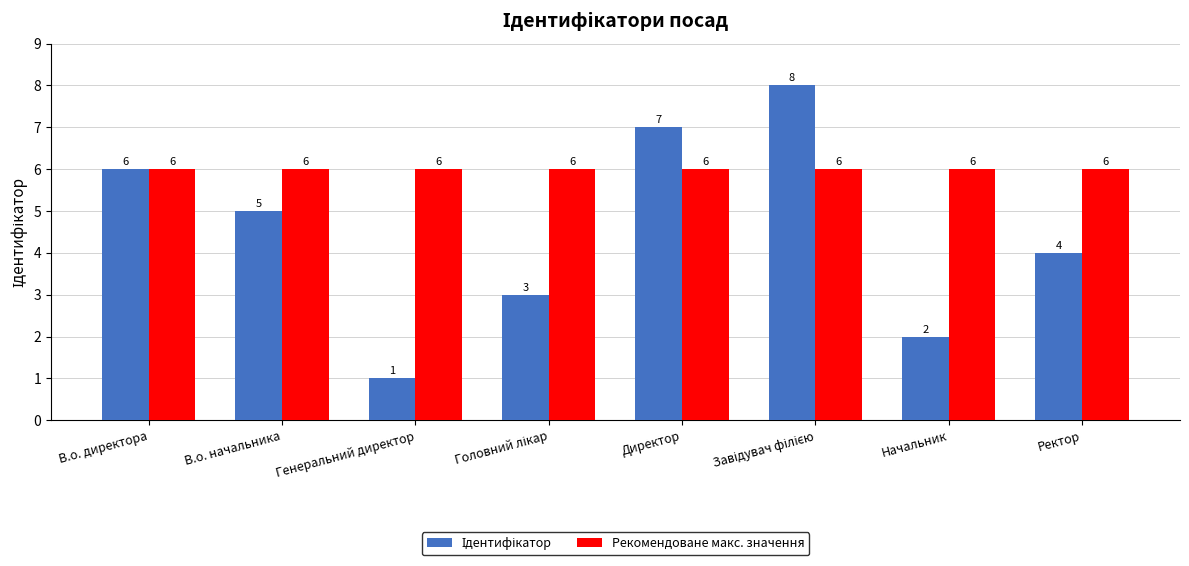

What position from the left is Генеральний директор?

3